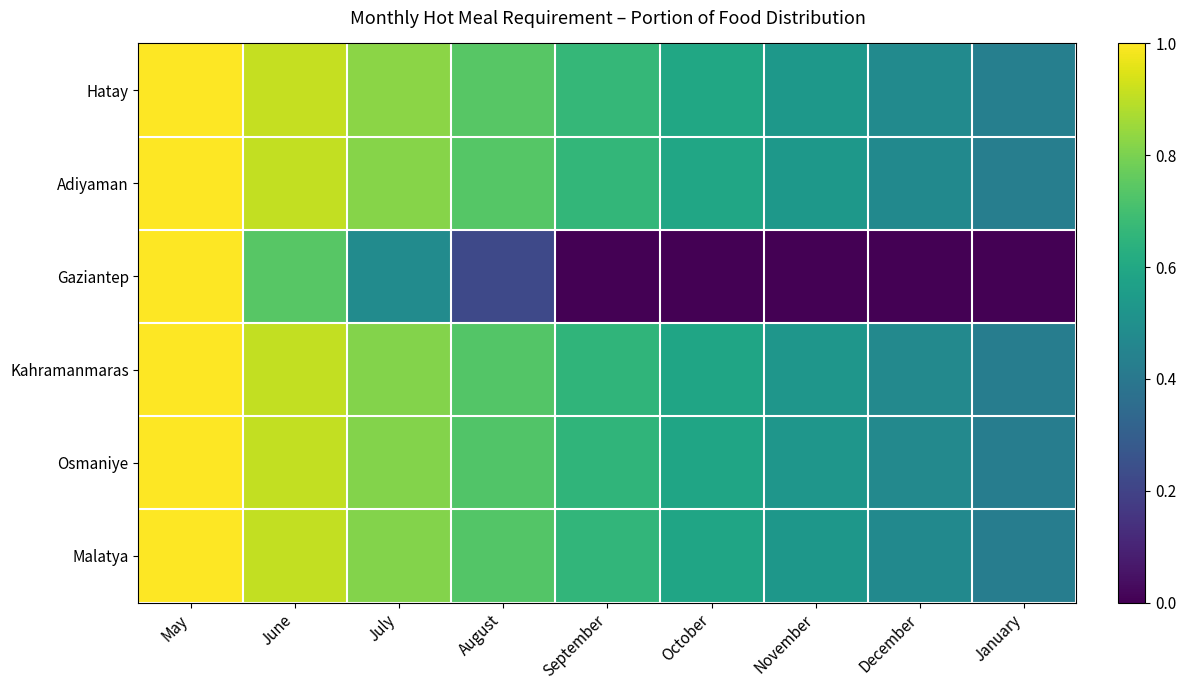

What is the difference between the highest and lowest values at October?

0.6